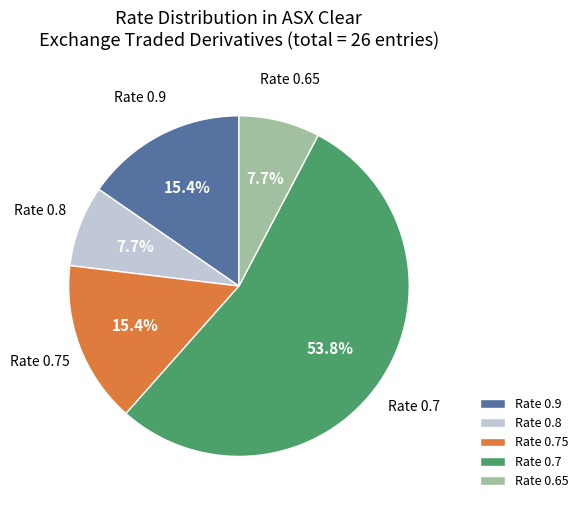

What is the total percentage of Rate 0.65 and Rate 0.7?

61.5%